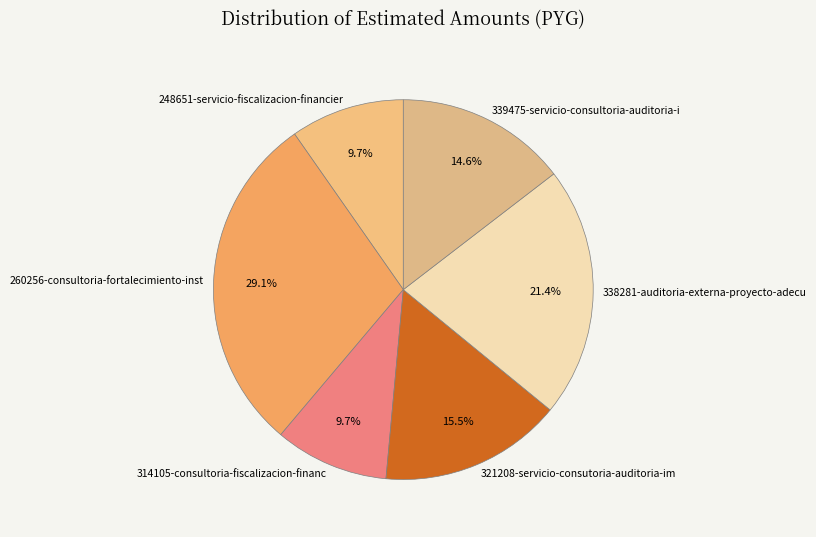

Which has a higher value, 248651-servicio-fiscalizacion-financier or 321208-servicio-consutoria-auditoria-im?

321208-servicio-consutoria-auditoria-im